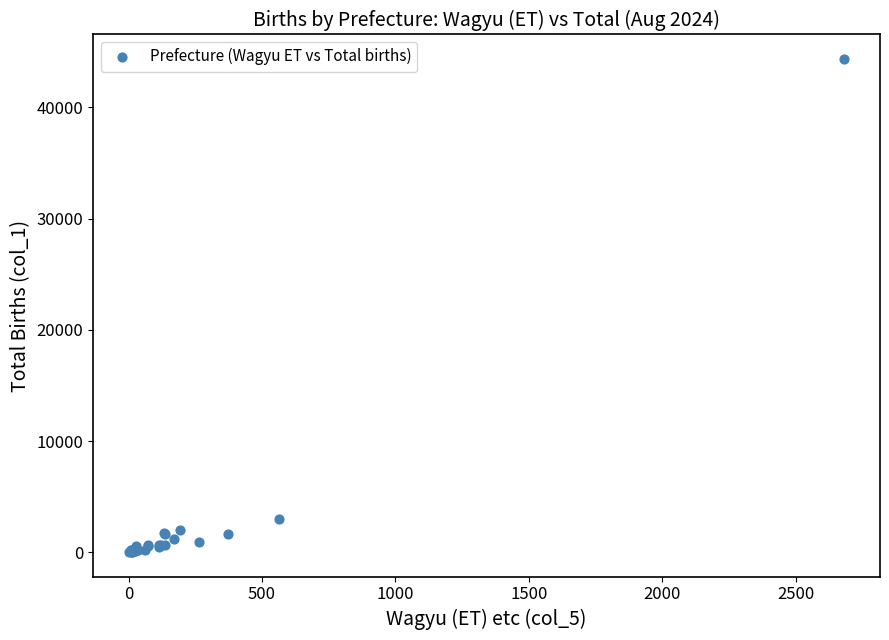

What Y value in the scatter plot is closest to 22186?

2963